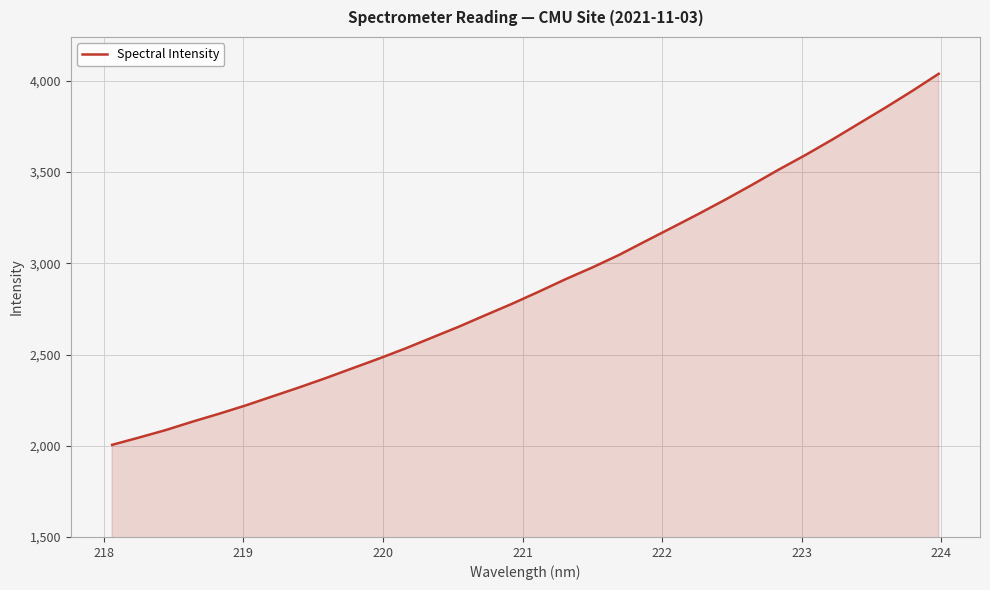

What is the minimum value shown in the chart?

2004.9